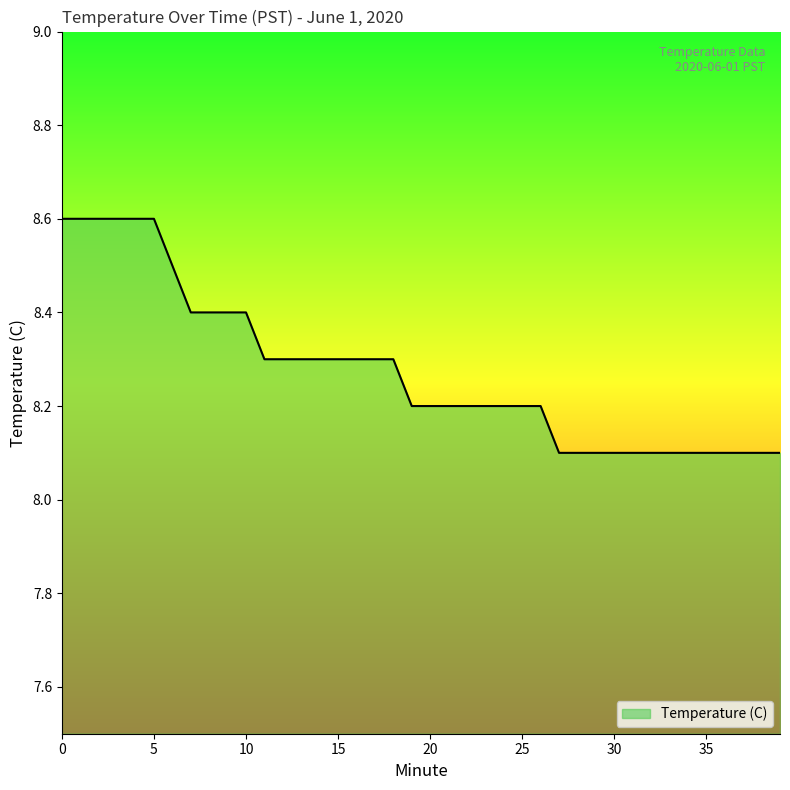

What is the greatest value displayed?

8.6